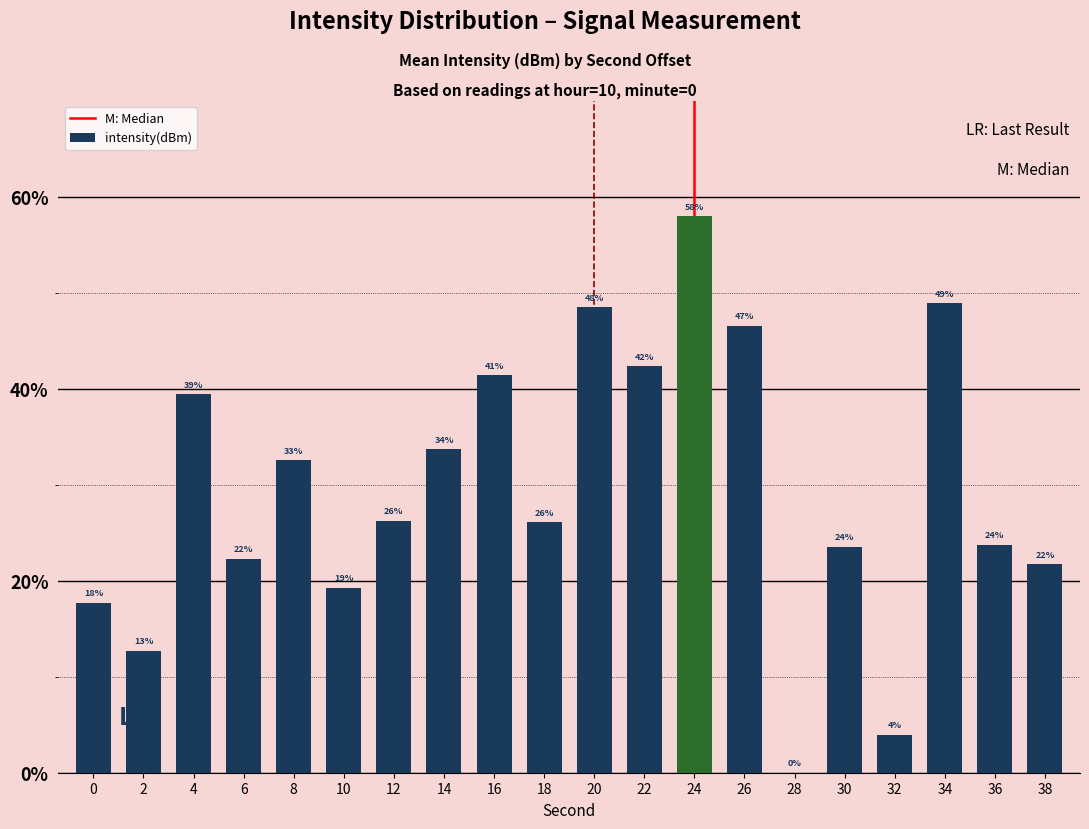

What is the difference between the values at 2 and 22?

29.6